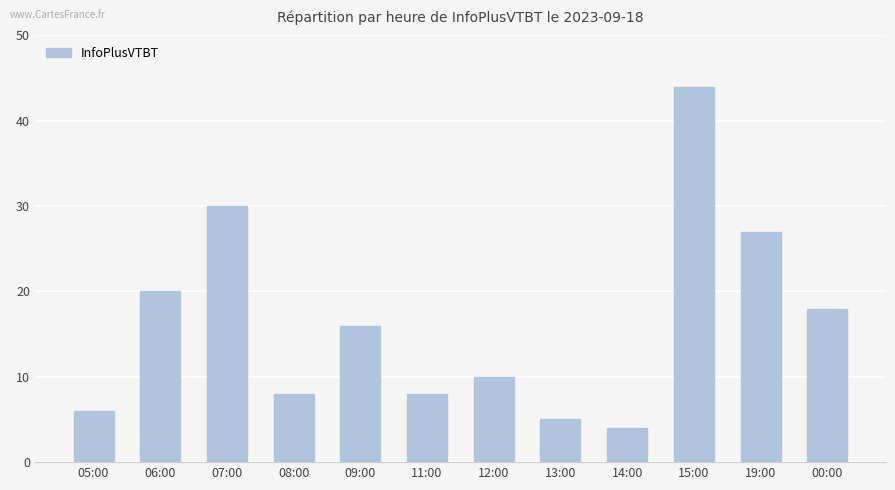

Approximately how many times larger is the value at 07:00 compared to 14:00?

7.5